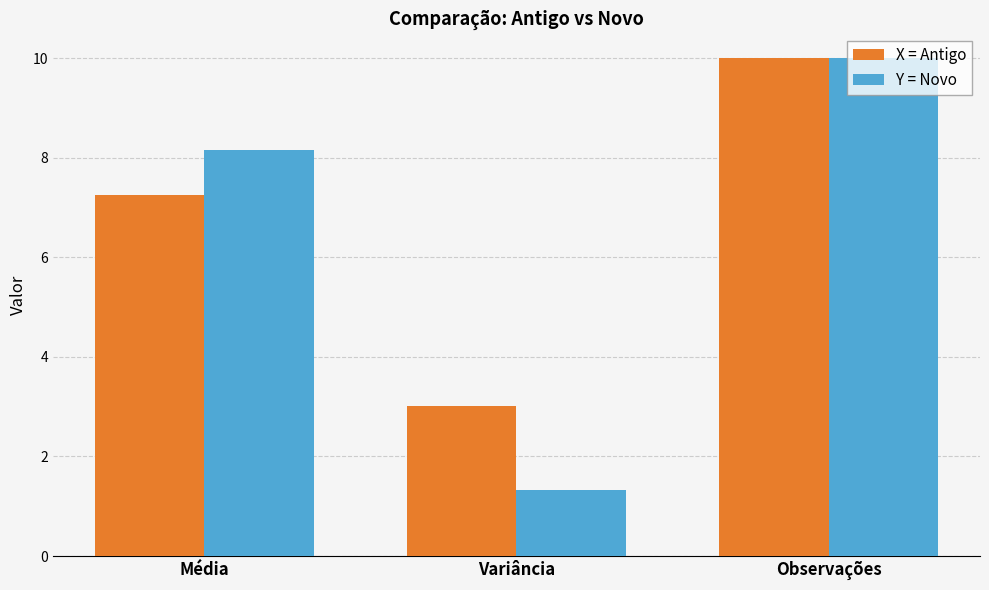

True or false: X = Antigo has a value of 3.2 at Observações.

False